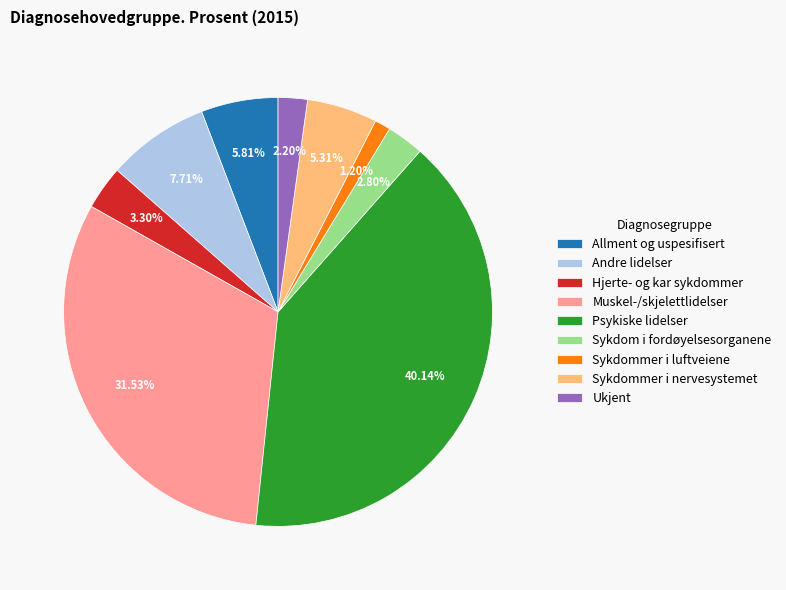

Which has a higher value, Andre lidelser or Allment og uspesifisert?

Andre lidelser